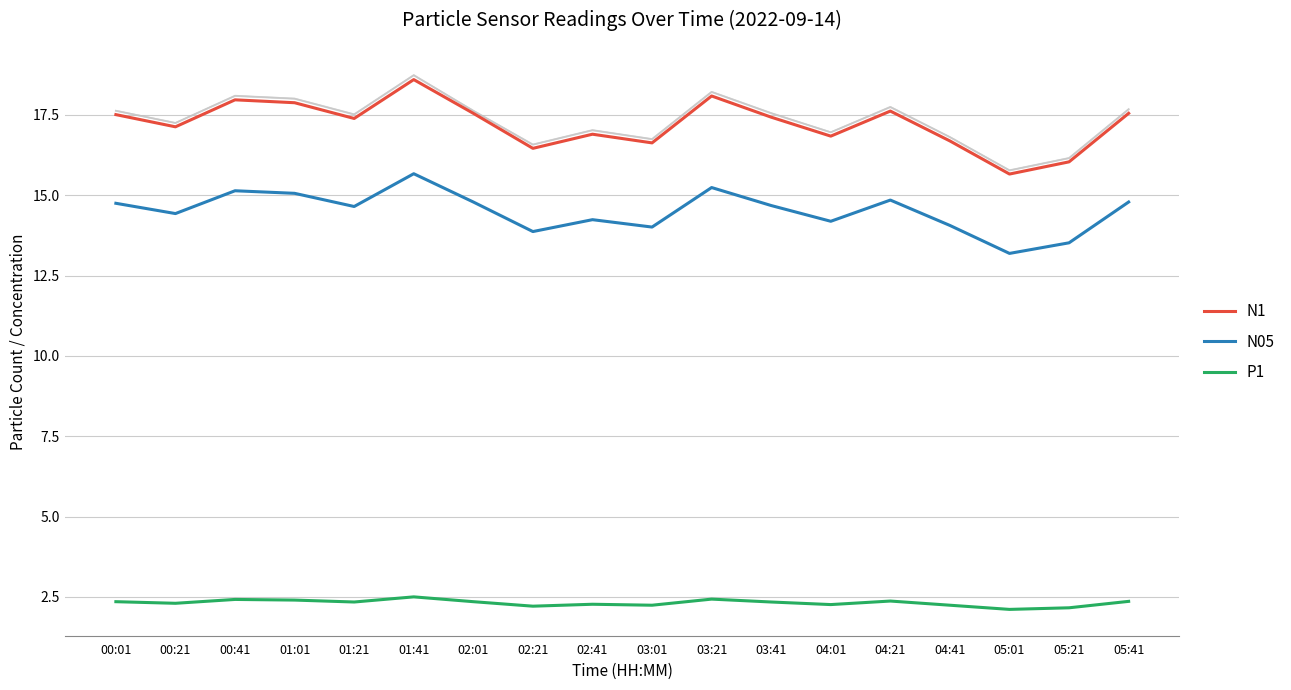

Does the chart have visible grid lines?

Yes